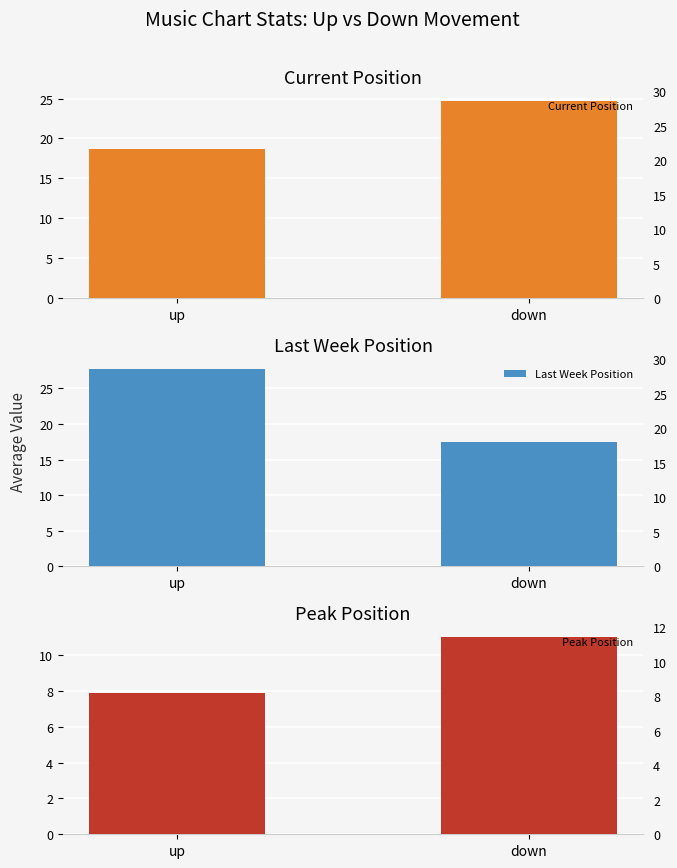

How many data points in Last Week Position are above 27?

1